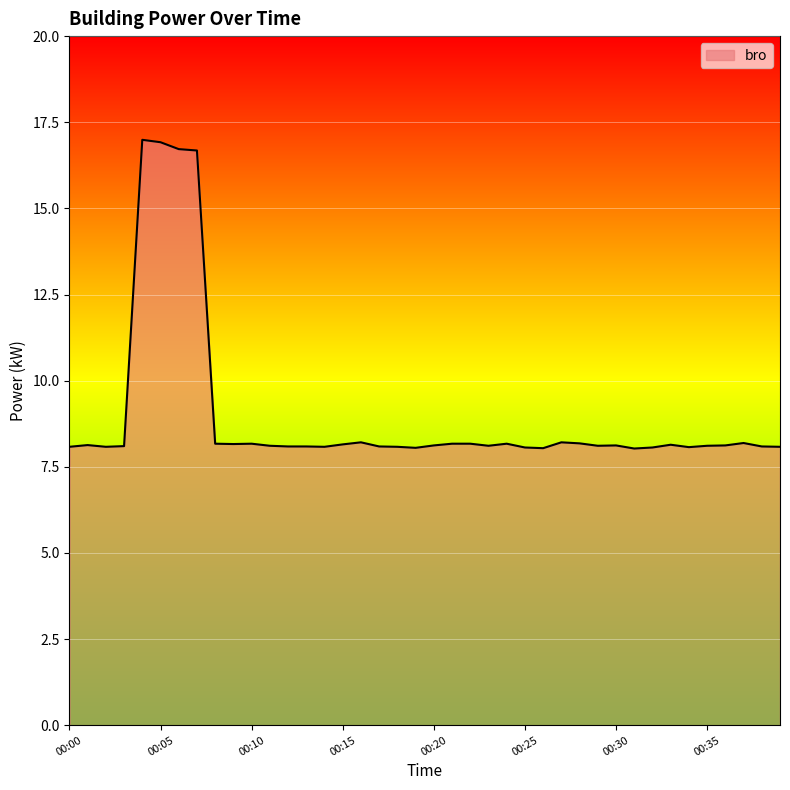

What is the difference between the maximum and minimum values?

9.0